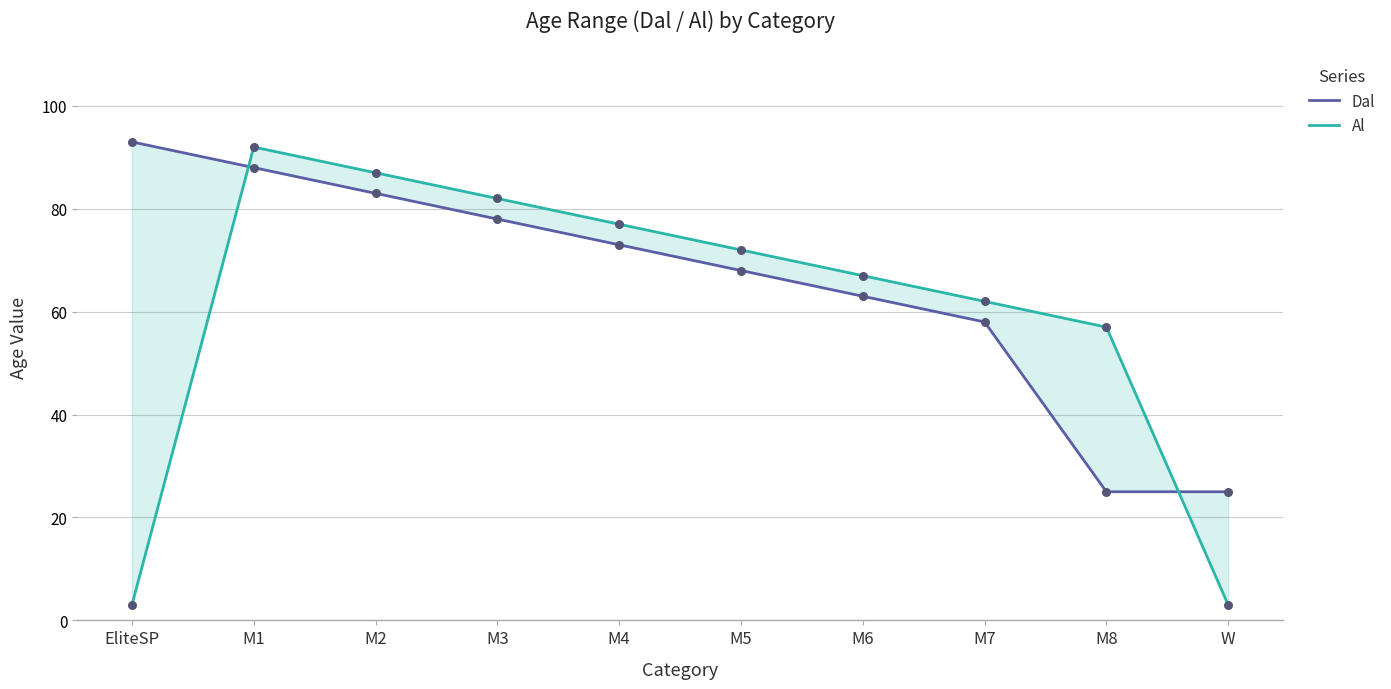

At which category is the sum across all series the highest?

M1